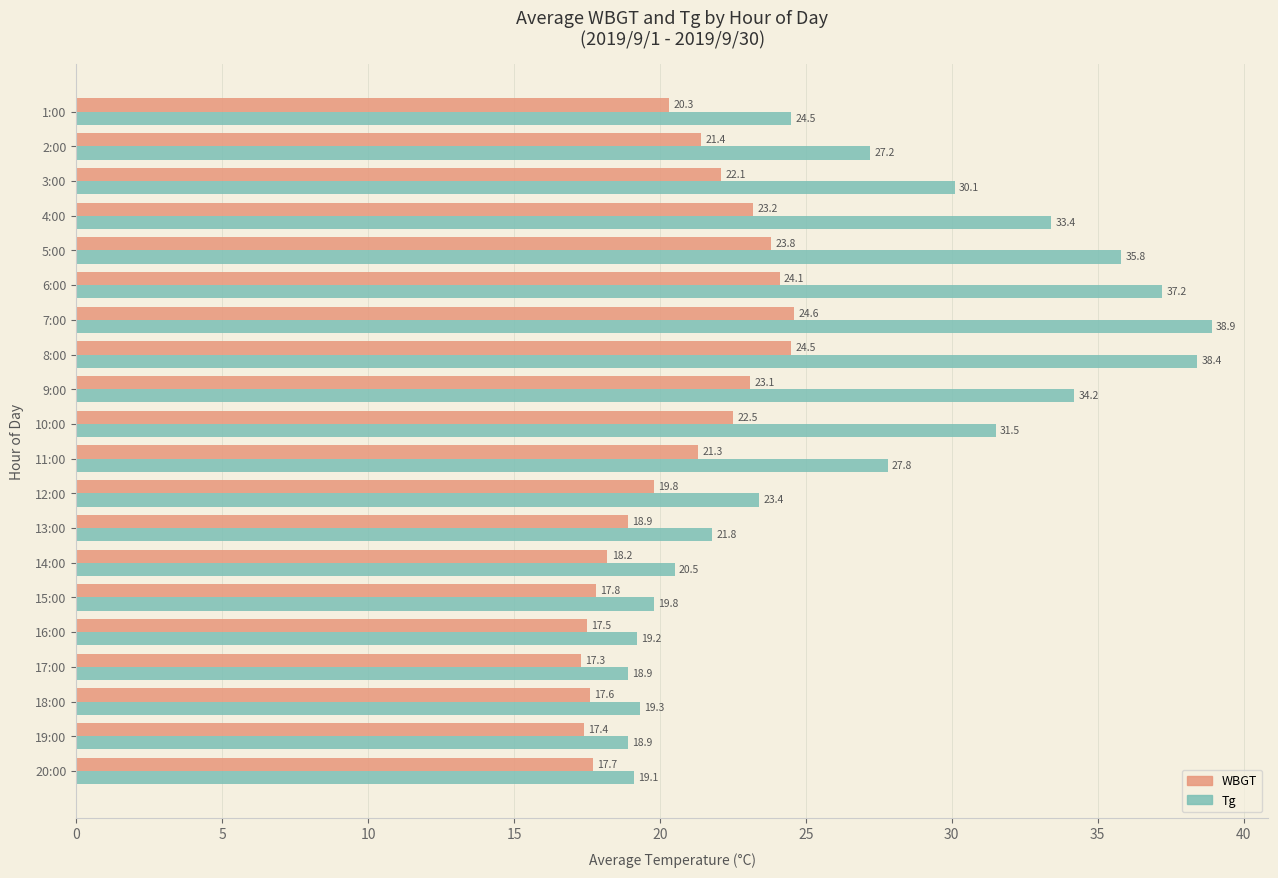

What is the spread (max minus min) of values at 18:00?

1.7